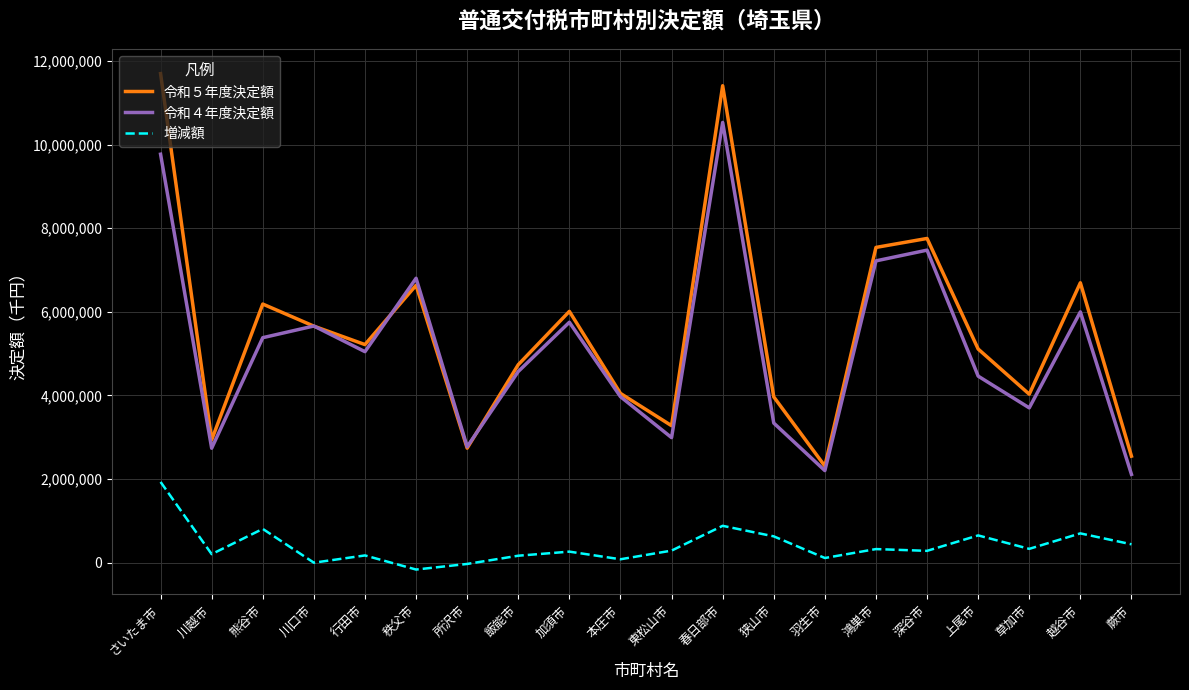

What is the average value of the 増減額 series?

400473